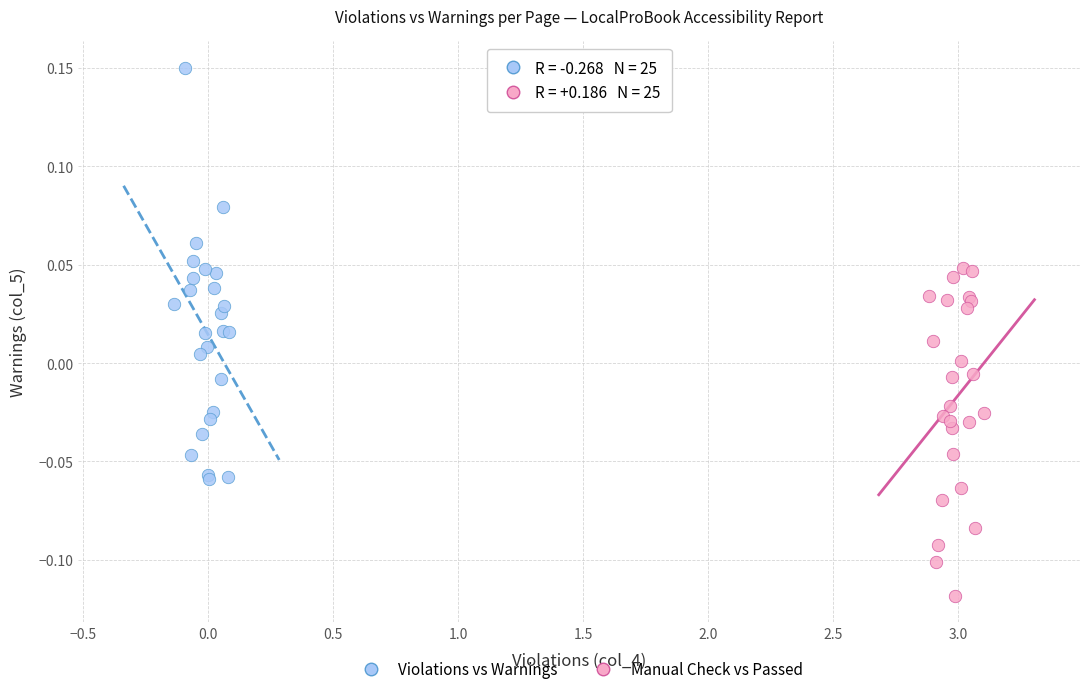

Which series reaches the maximum Y coordinate?

Violations vs Warnings